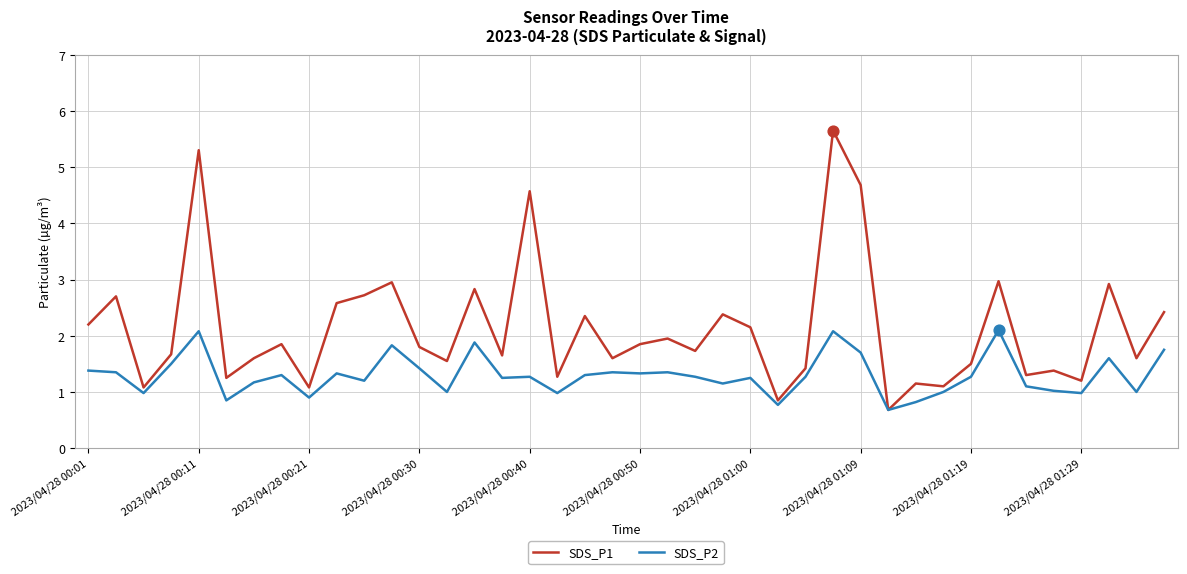

Which series has the largest range (max minus min)?

SDS_P1